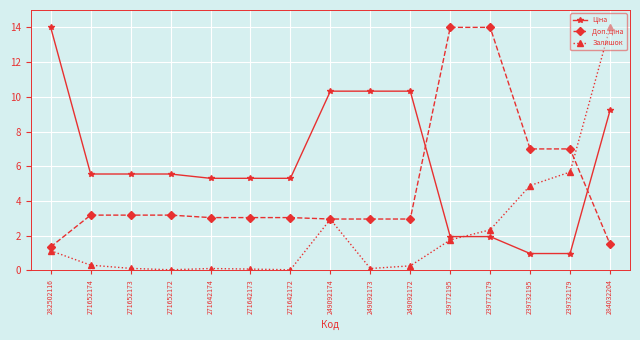

Which category has the highest value in the Залишок series?

284032204